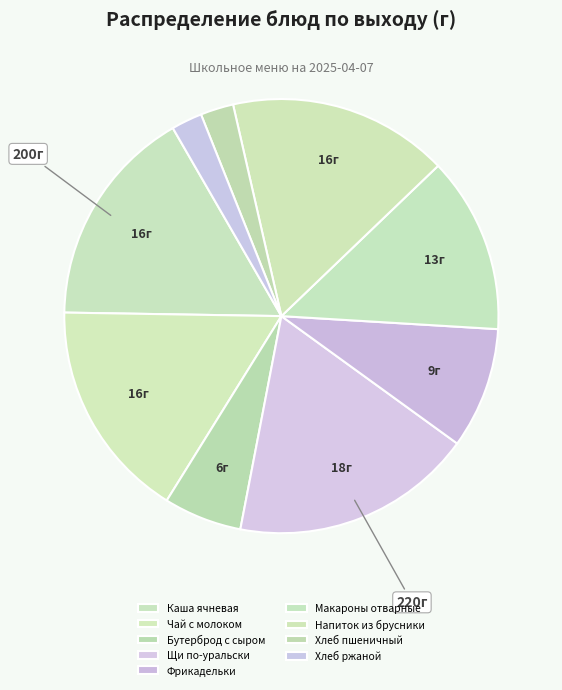

Count the number of slices in the pie.

9